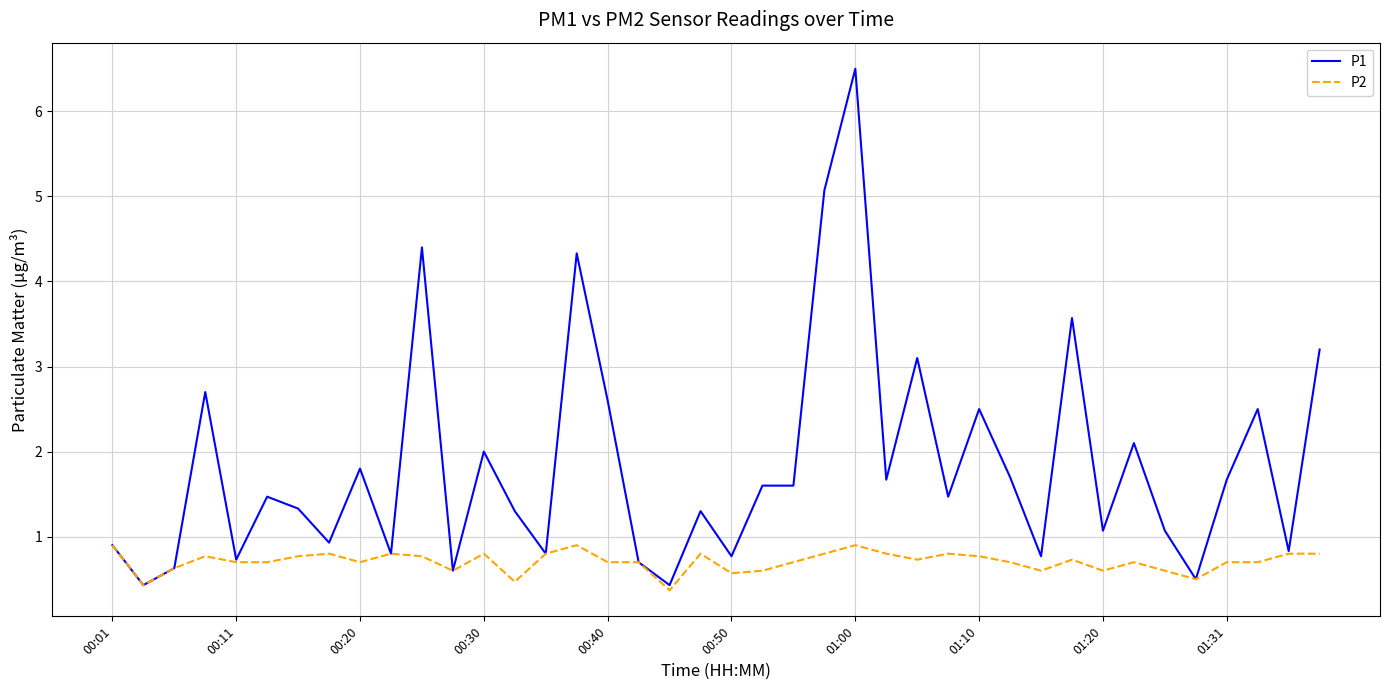

Rank the series by their maximum value, from lowest to highest.

P2, P1